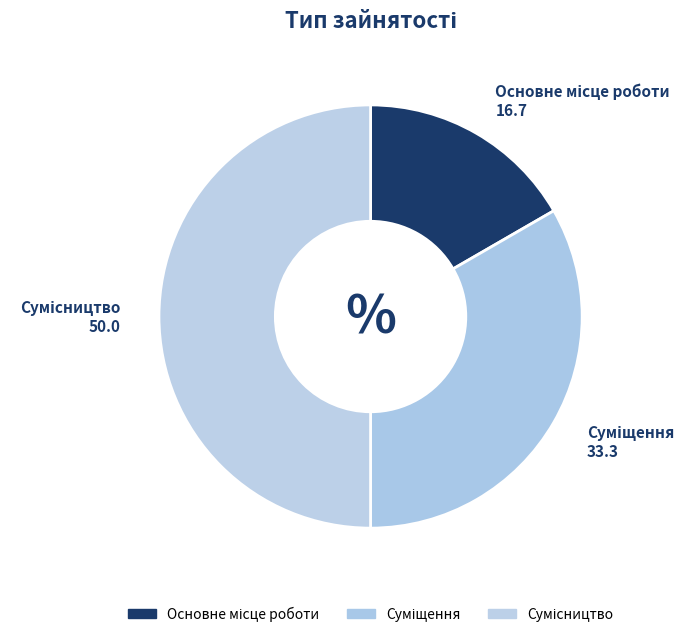

How many slices are in this pie chart?

3